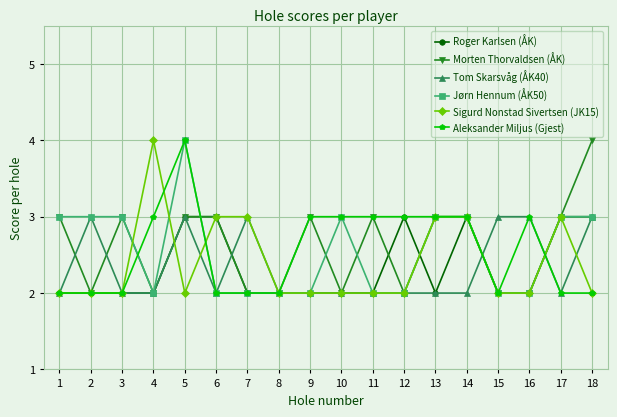

What is the greatest value displayed?

4